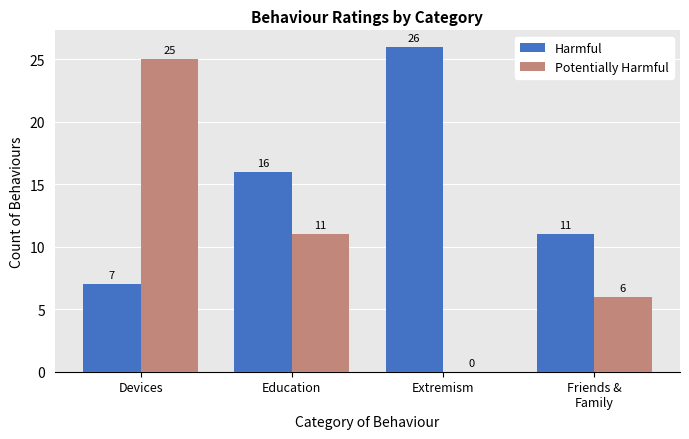

True or false: Harmful has a value of 15 at Friends &
Family.

False